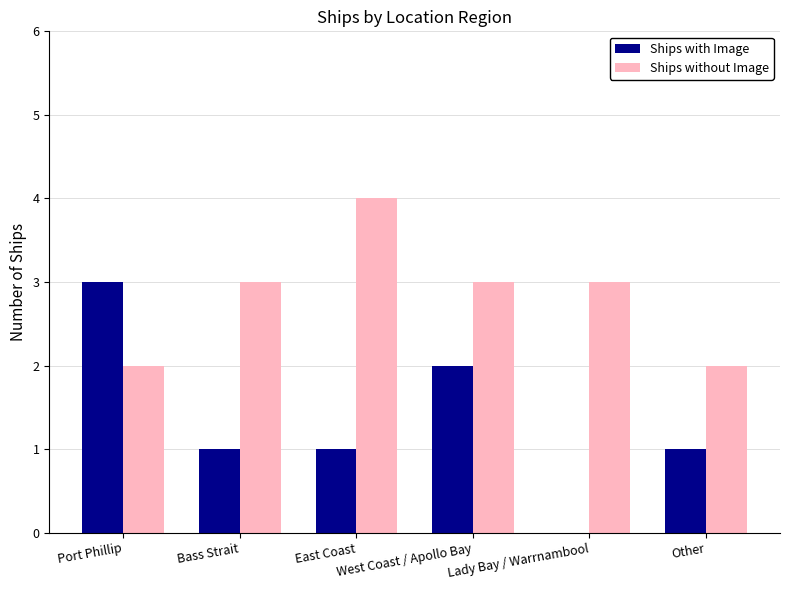

Which series has the largest total across all categories?

Ships without Image